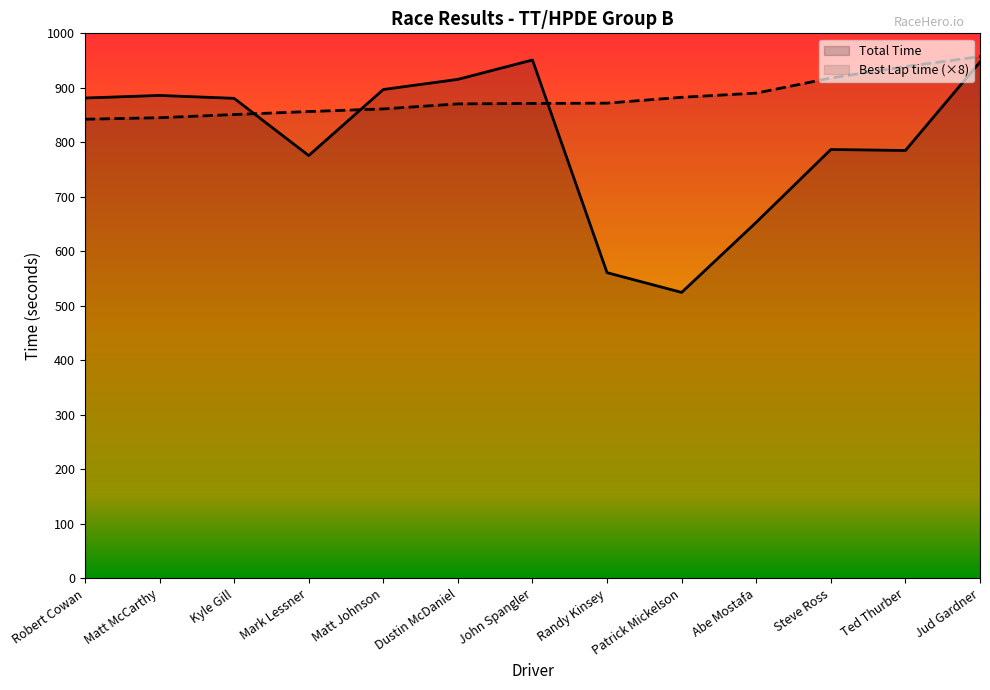

Between which two adjacent categories do Best Lap time and Total Time first intersect?

Kyle Gill and Mark Lessner